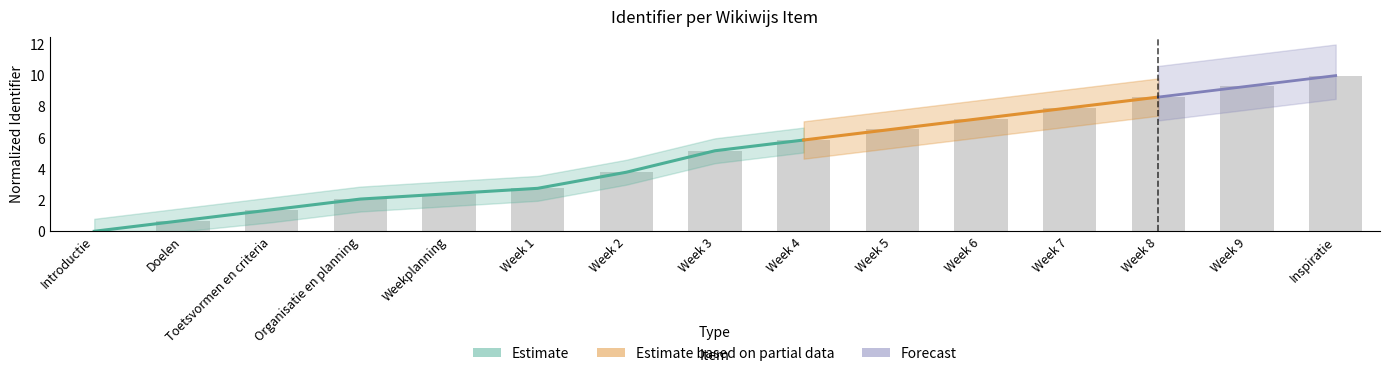

Reading right to left, extract all data points from this chart.

Inspiratie=10.0	Week 9=9.3	Week 8=8.6	Week 7=7.9	Week 6=7.2	Week 5=6.6	Week 4=5.9	Week 3=5.2	Week 2=3.8	Week 1=2.8	Weekplanning=2.4	Organisatie en planning=2.1	Toetsvormen en criteria=1.4	Doelen=0.7	Introductie=0.0